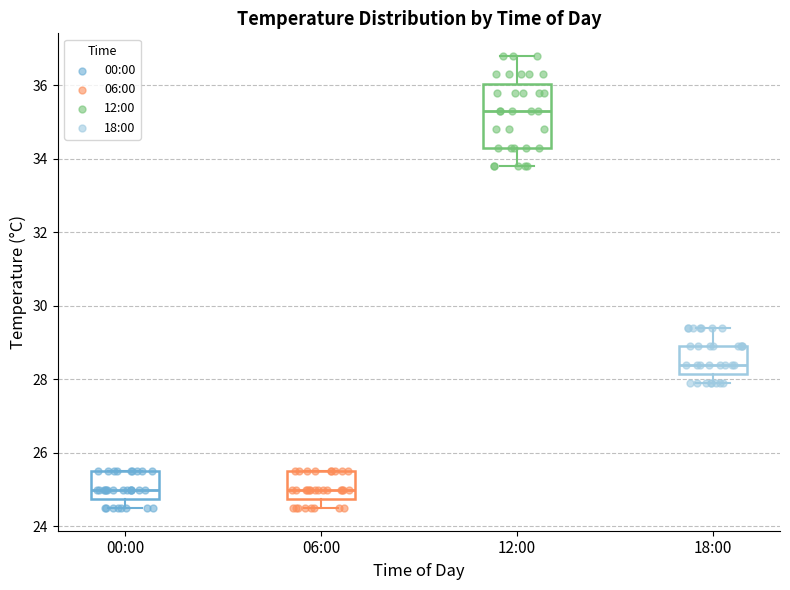

Reading left to right, transcribe this box plot: for each box, give where its median line is, the range the box spans, and where its two whiskers end, as read against the y-axis. The values are not printed on the chart, so give them approximately, as read against the axis.

00:00: median 25.0, box 24.8 to 25.6, whiskers 24.6 to 25.6
06:00: median 25.0, box 24.8 to 25.6, whiskers 24.6 to 25.6
12:00: median 35.4, box 34.4 to 36.0, whiskers 33.8 to 36.8
18:00: median 28.4, box 28.2 to 29.0, whiskers 28.0 to 29.4